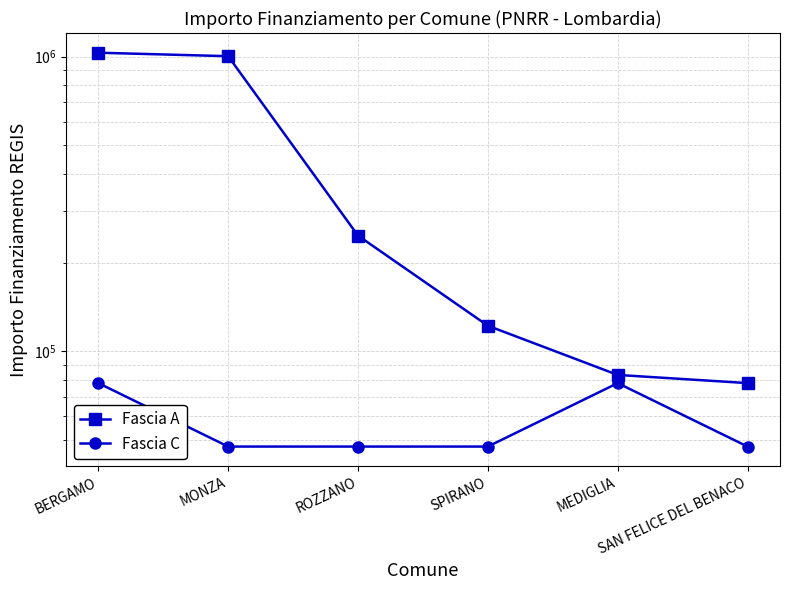

How many interior local peaks does the Fascia C series have?

1